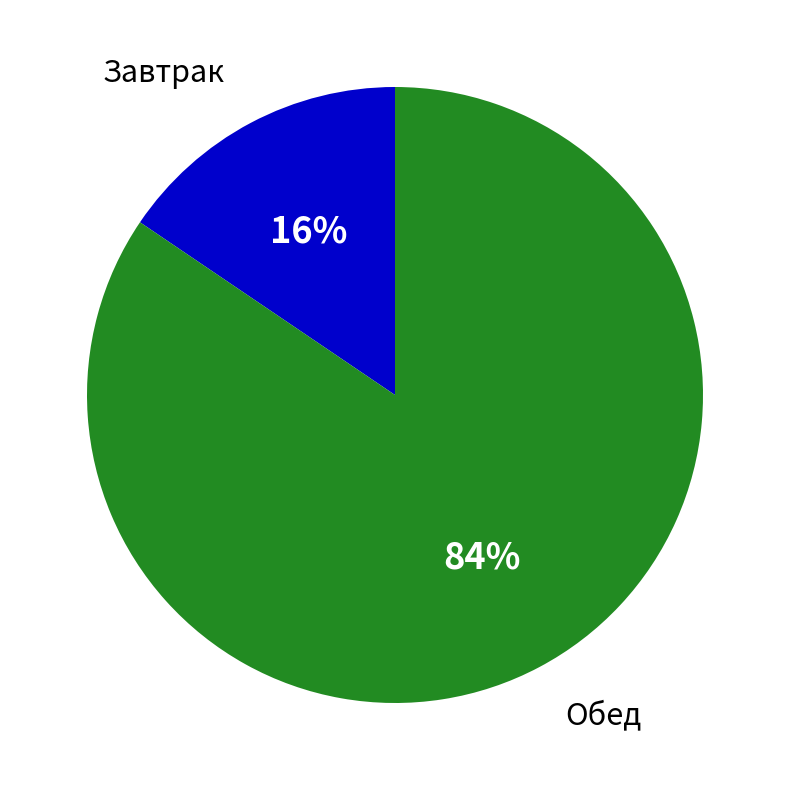

What percentage is the Обед slice, to the nearest percent?

84%